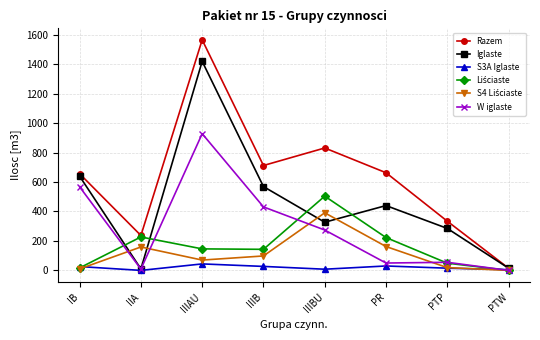

Which series has the largest total across all categories?

Razem